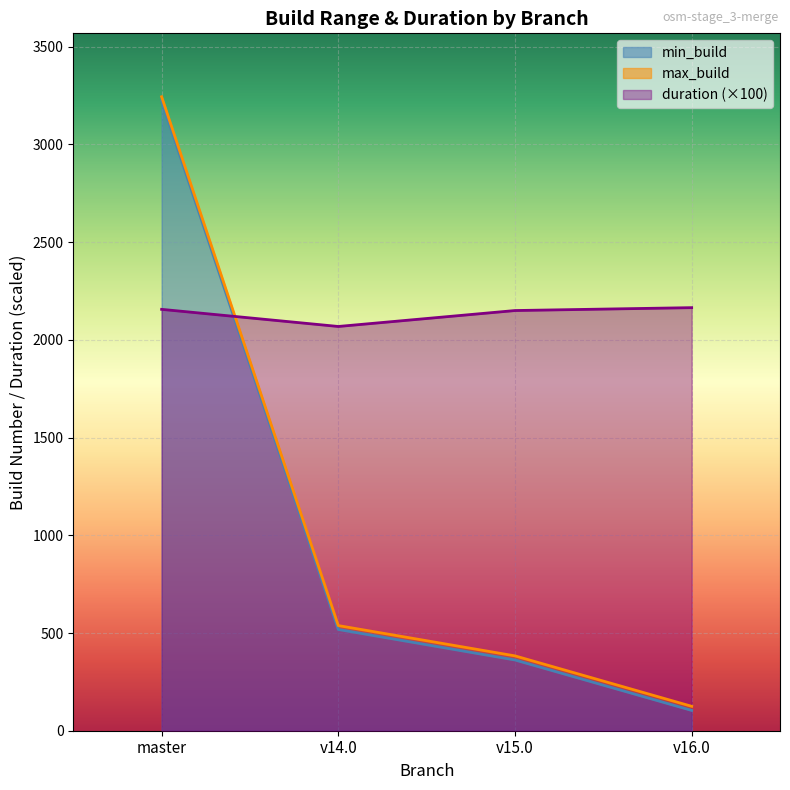

At how many categories does at least one series exceed 1824?

4